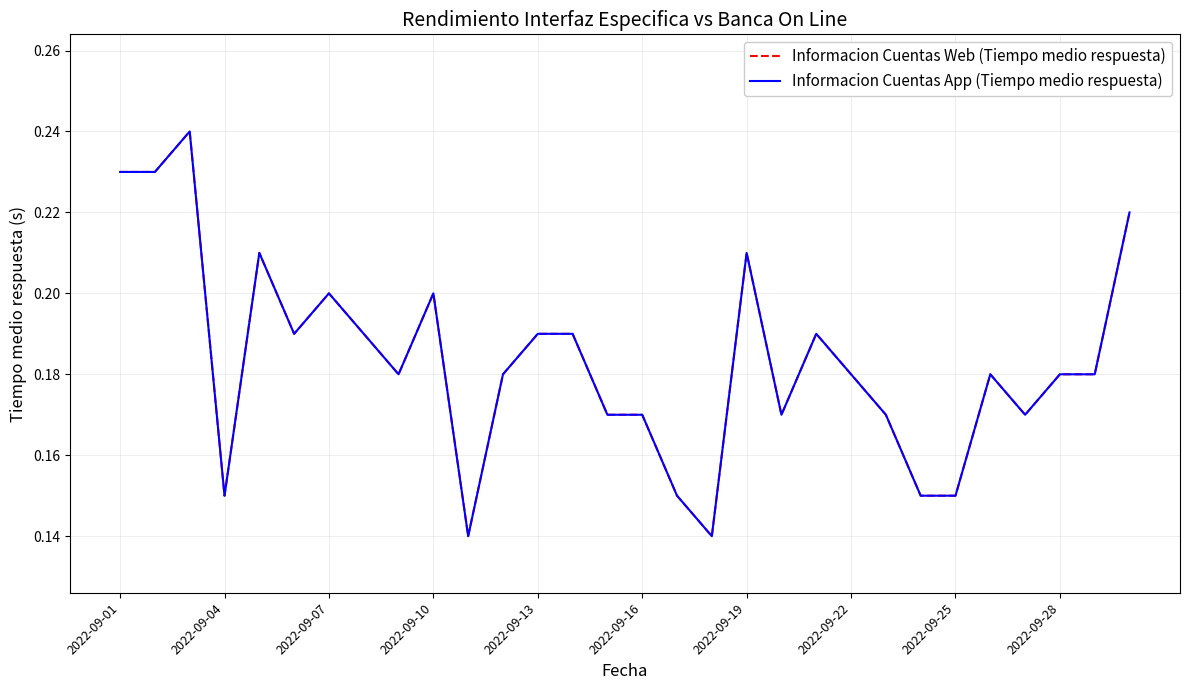

What is the maximum value for Informacion Cuentas Web (Tiempo medio respuesta)?

0.2